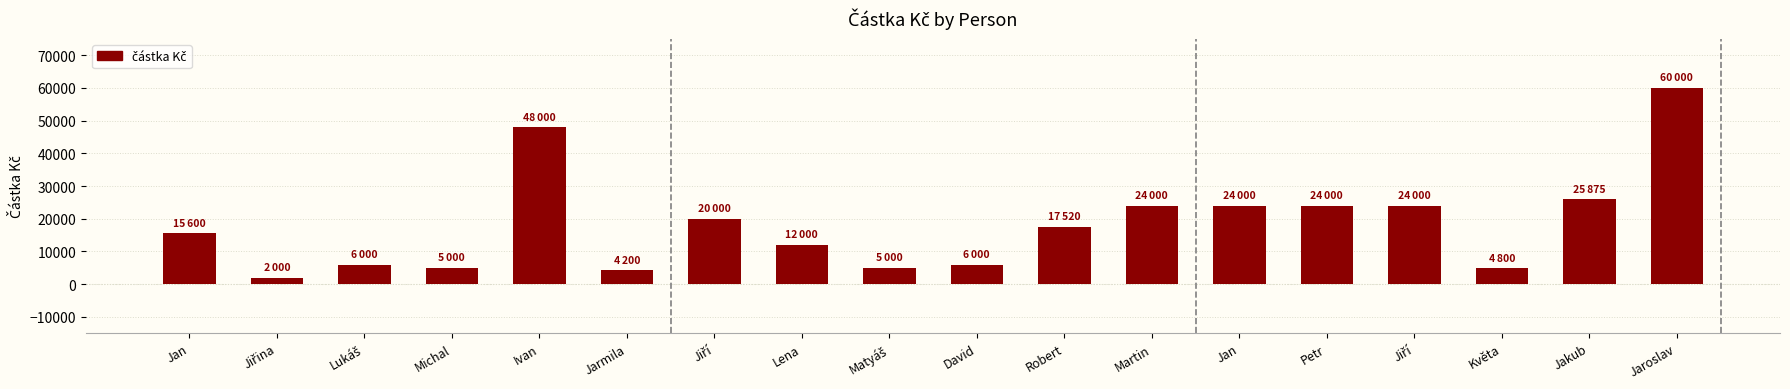

Are the bars horizontal?

No